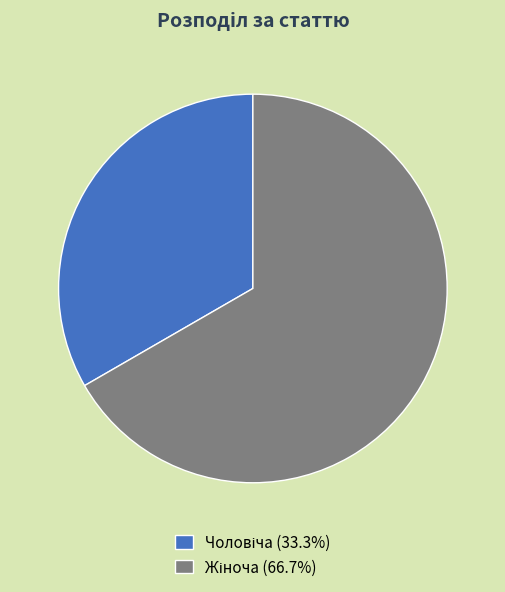

How many slices are in this pie chart?

2